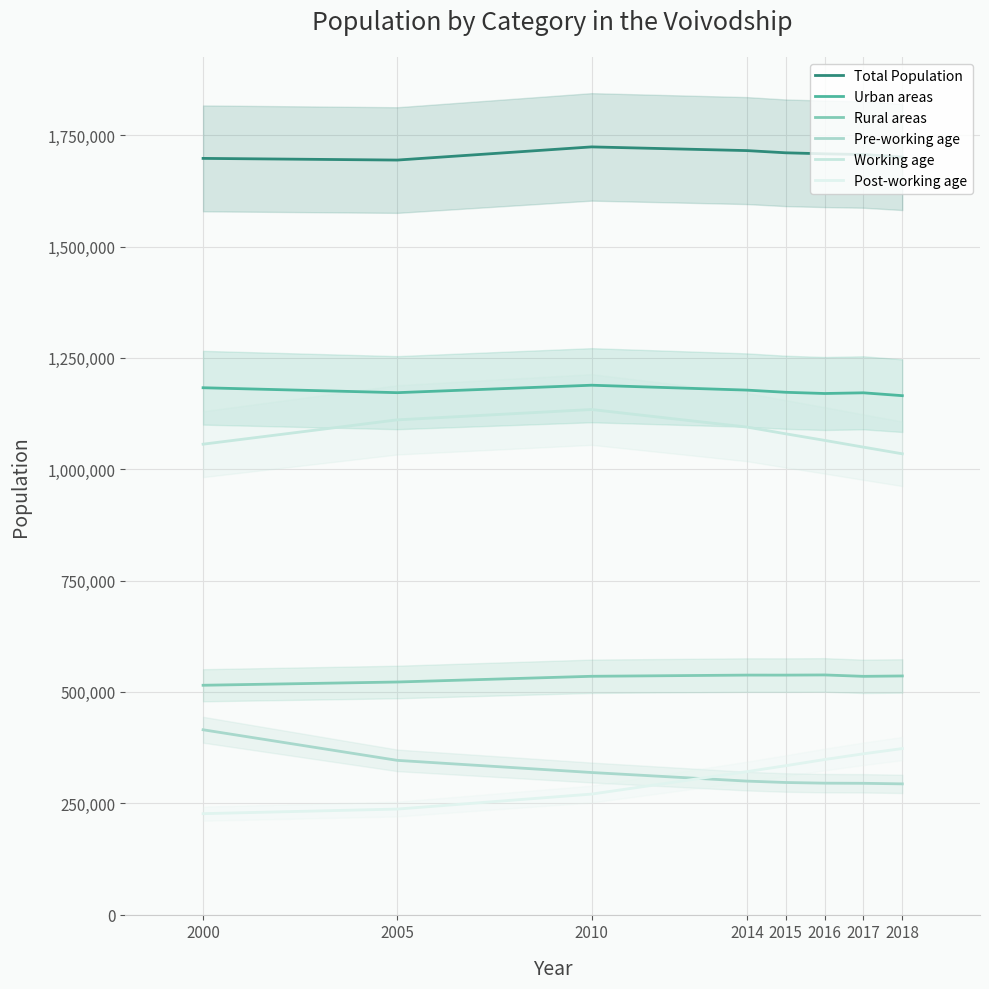

True or false: Working age has more than 2 interior local peaks.

False